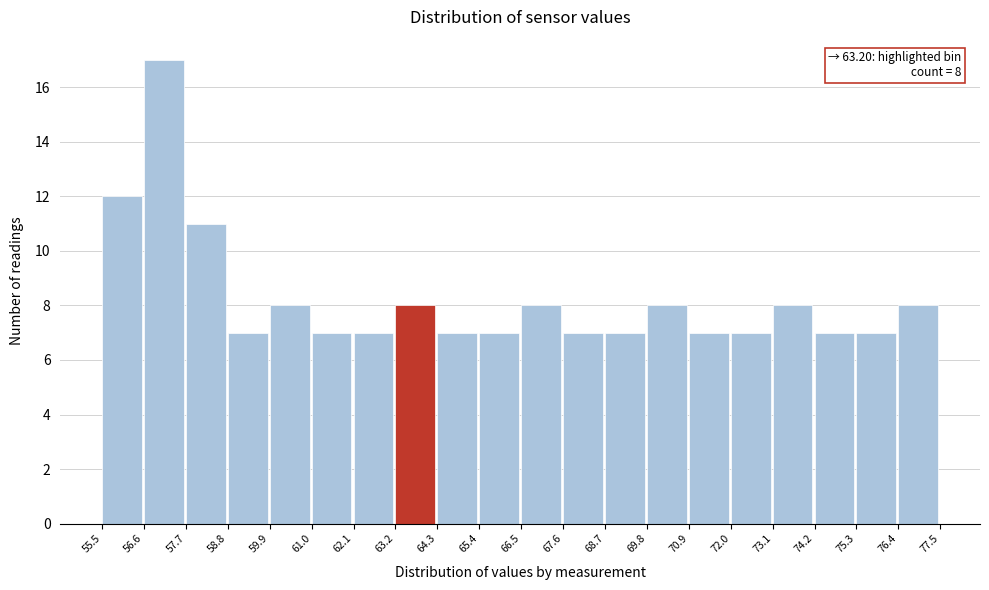

Over which range of the x-axis is the bar tallest?

56.6 to 57.7